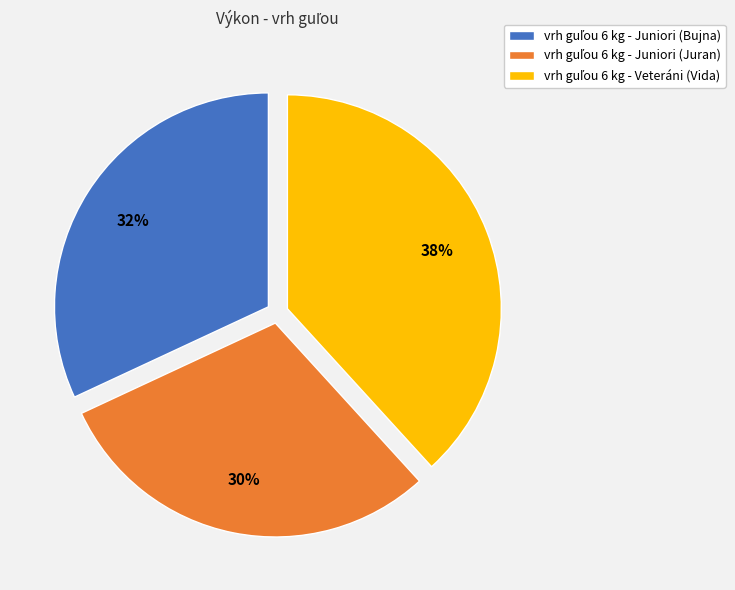

To the nearest percent, what is the difference between the largest and smallest slice percentages?

8%